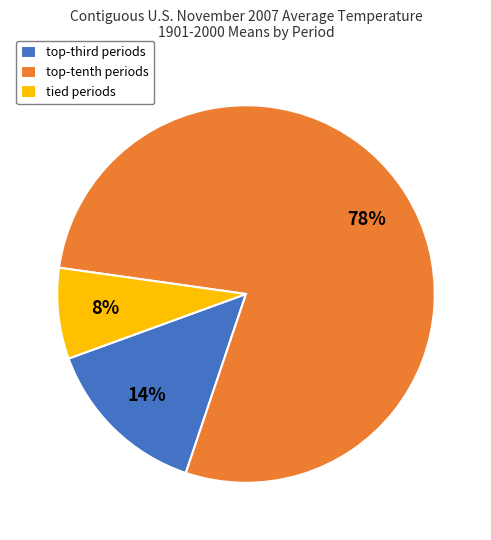

The tied periods slice represents 8% of the pie. True or false?

True